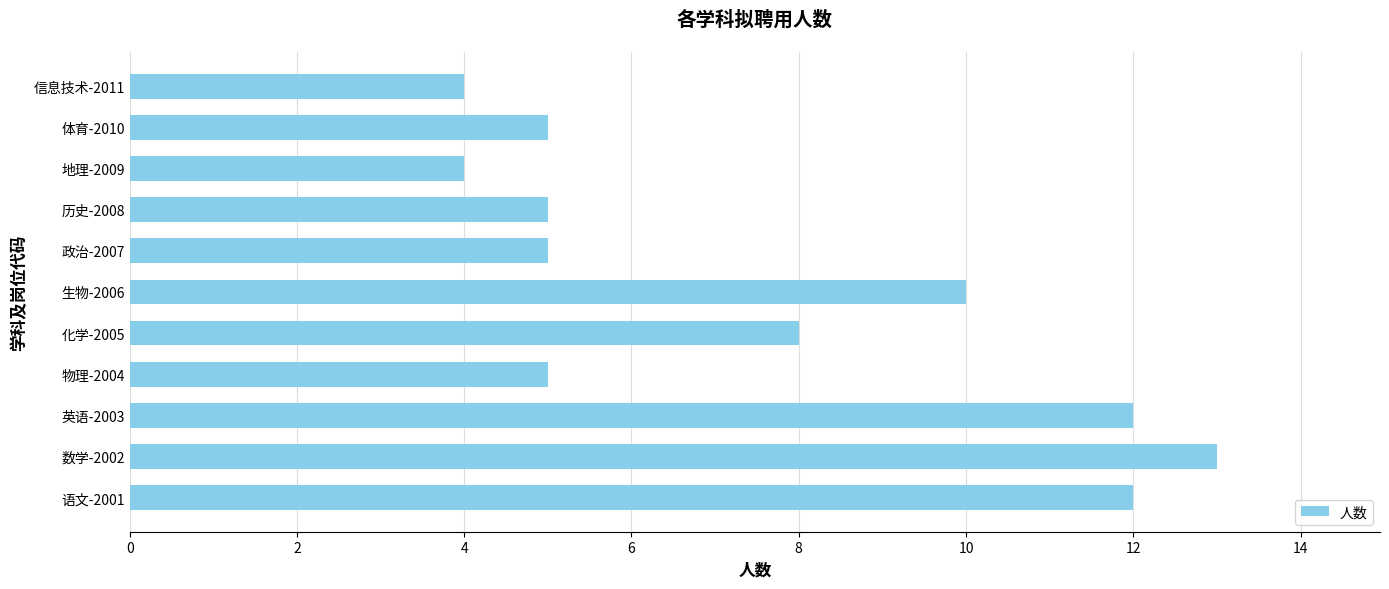

Which category has the highest value across all series?

数学-2002